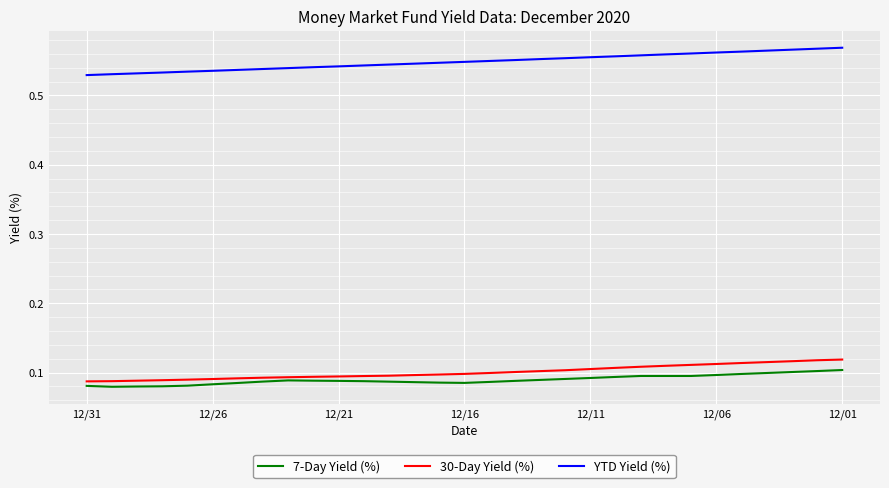

True or false: 30-Day Yield (%) and YTD Yield (%) intersect in this chart.

False